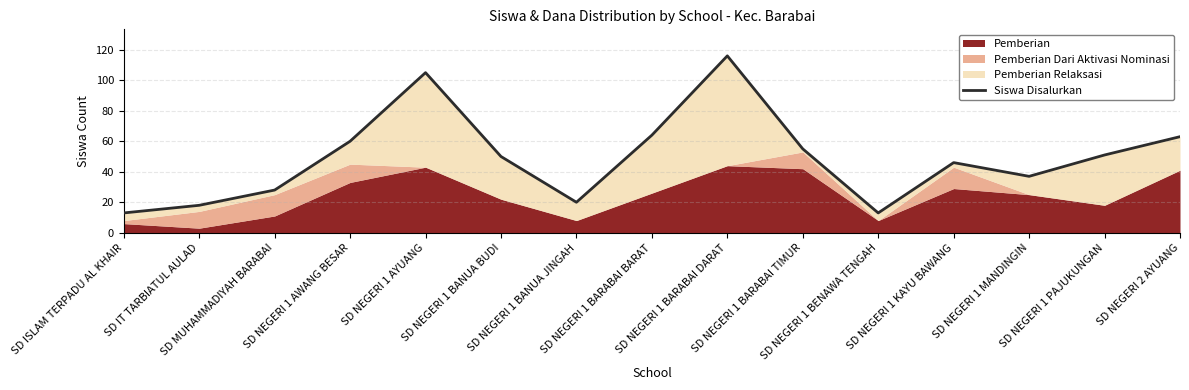

What is the change in value from SD ISLAM TERPADU AL KHAIR to SD NEGERI 1 BARABAI BARAT?

+51